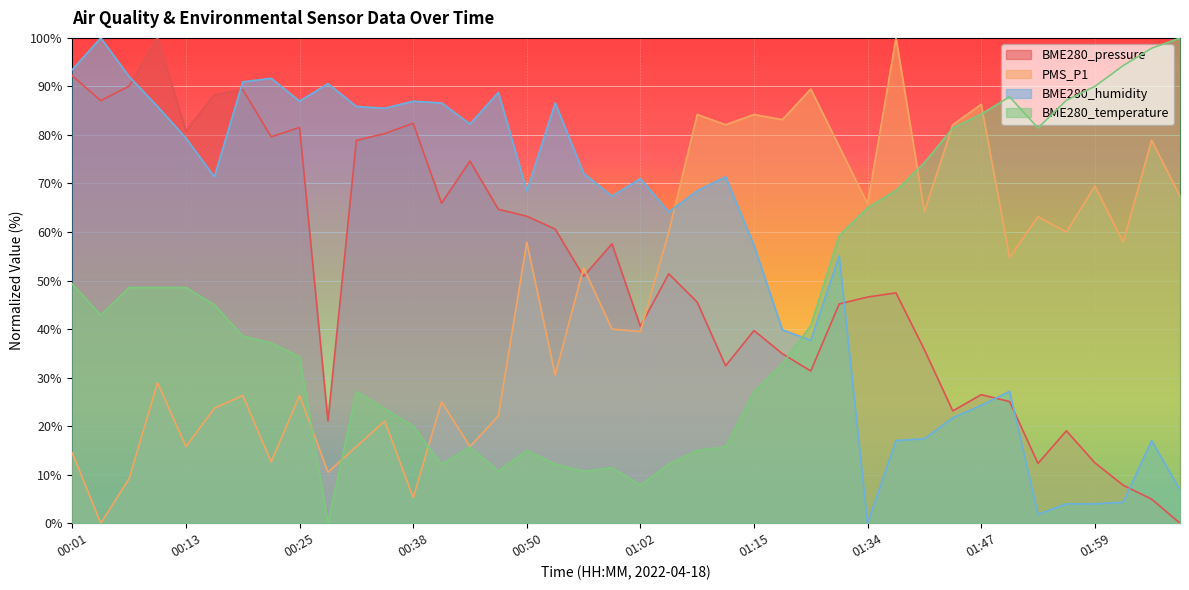

What are all the series names shown in the legend?

BME280_pressure, PMS_P1, BME280_humidity, BME280_temperature